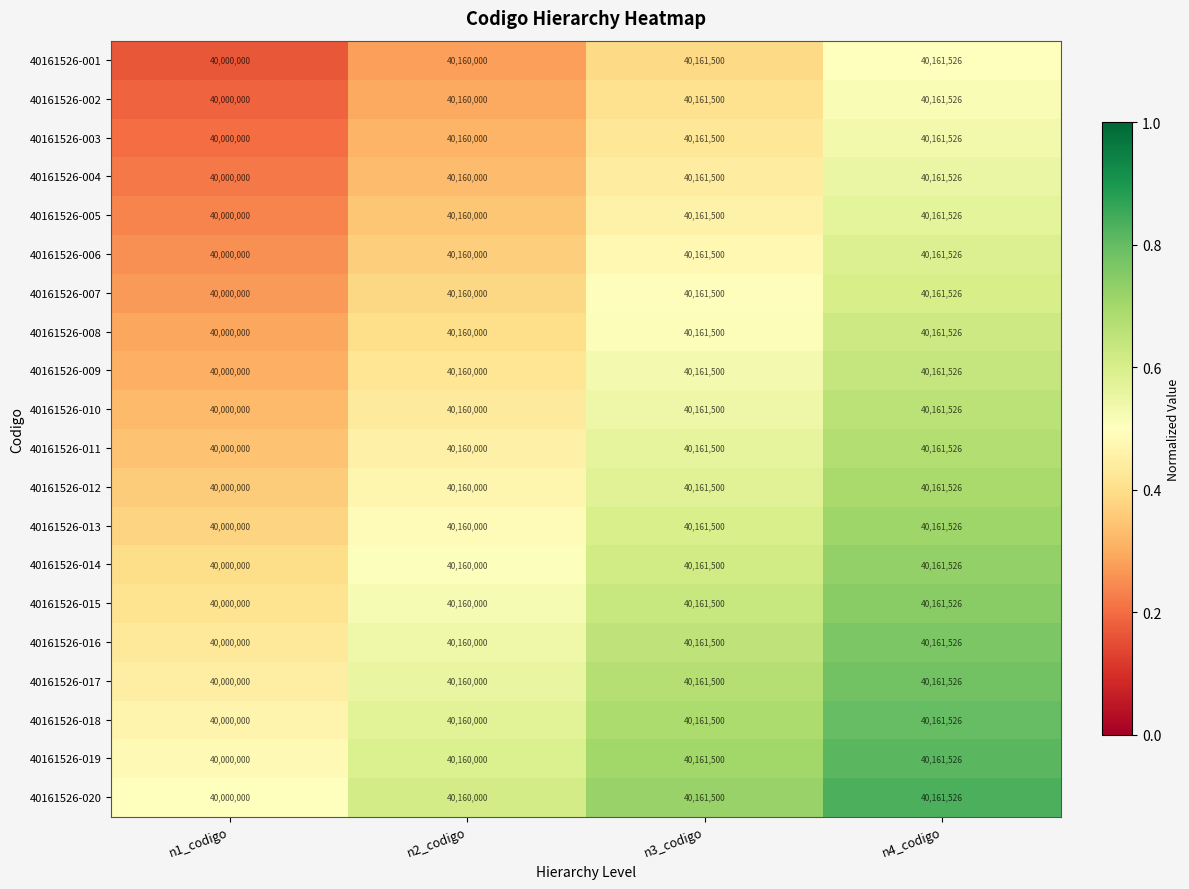

At which label is 40161526-003 closest to 40080763?

n2_codigo